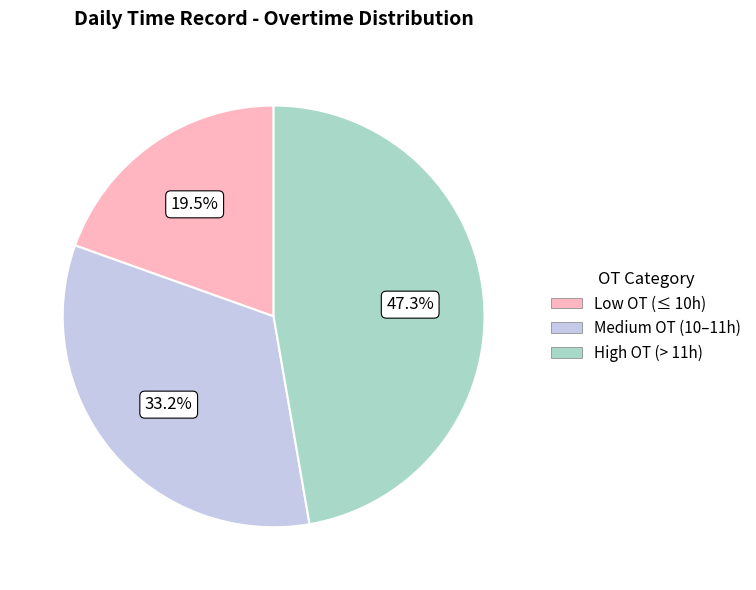

Between High OT (> 11h) and Low OT (≤ 10h), which is larger?

High OT (> 11h)